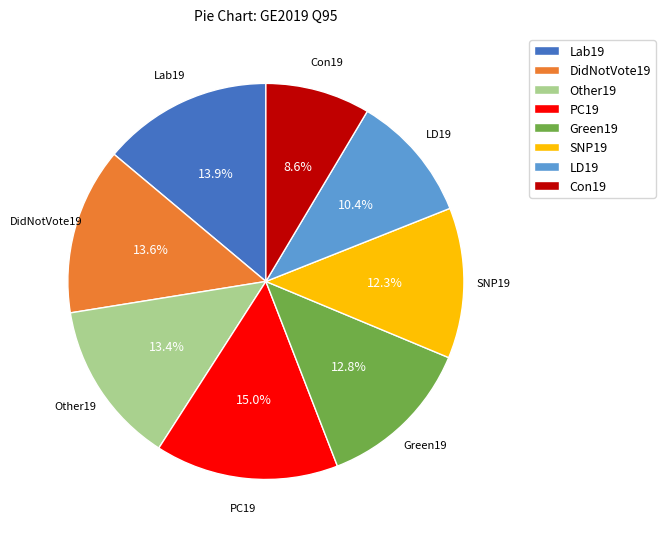

Approximately how many times larger is the value at Con19 compared to DidNotVote19?

0.6